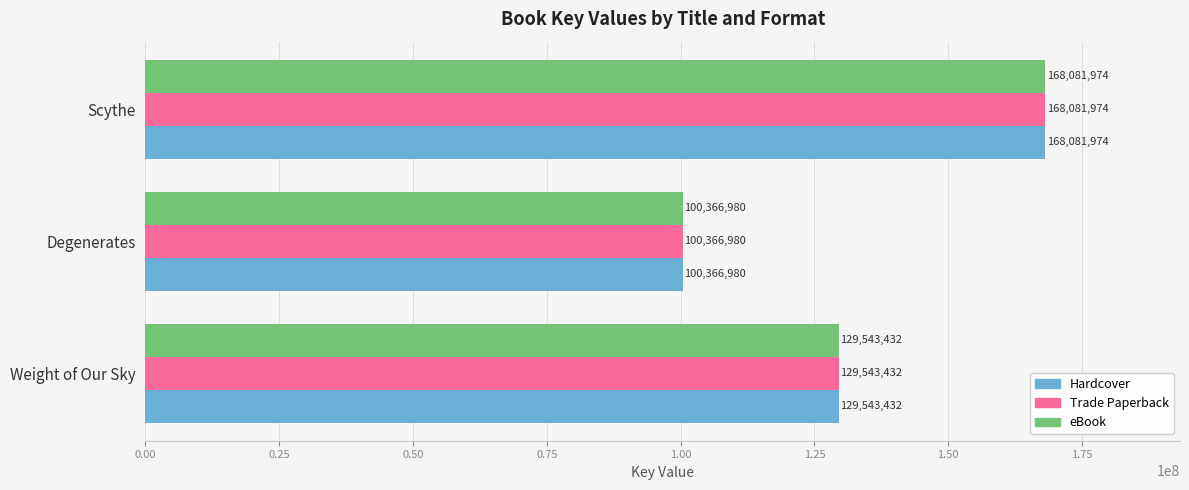

Rank the categories by Hardcover value from lowest to highest.

Degenerates, Weight of Our Sky, Scythe